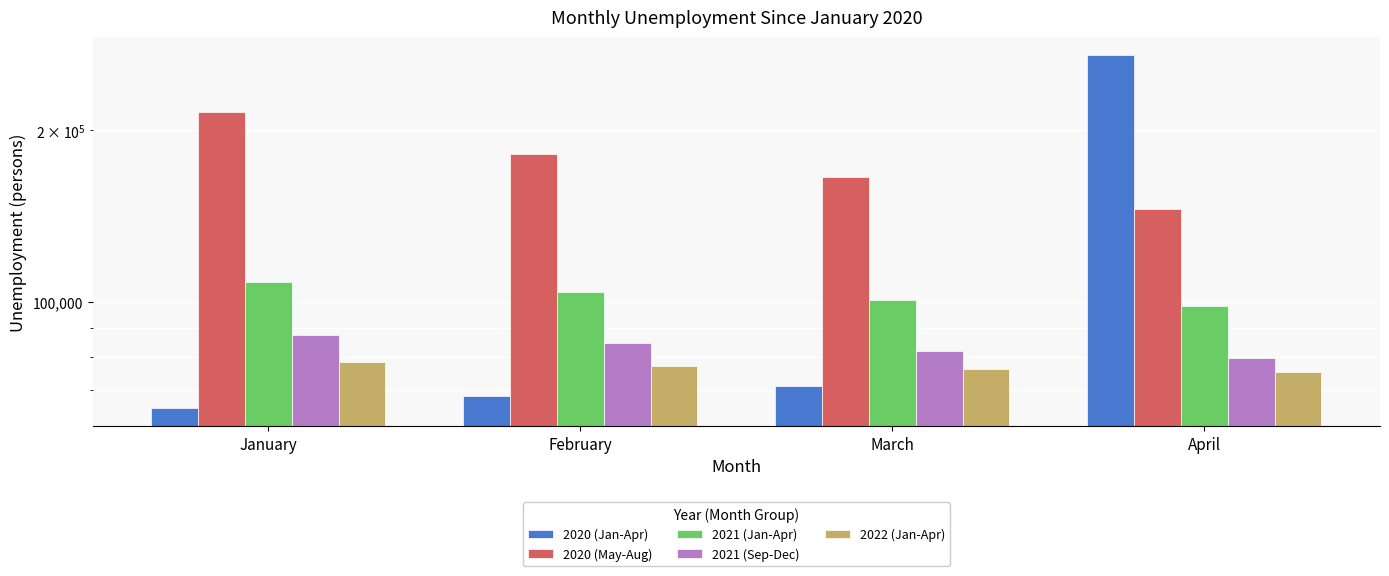

How many bars are there in each group?

5